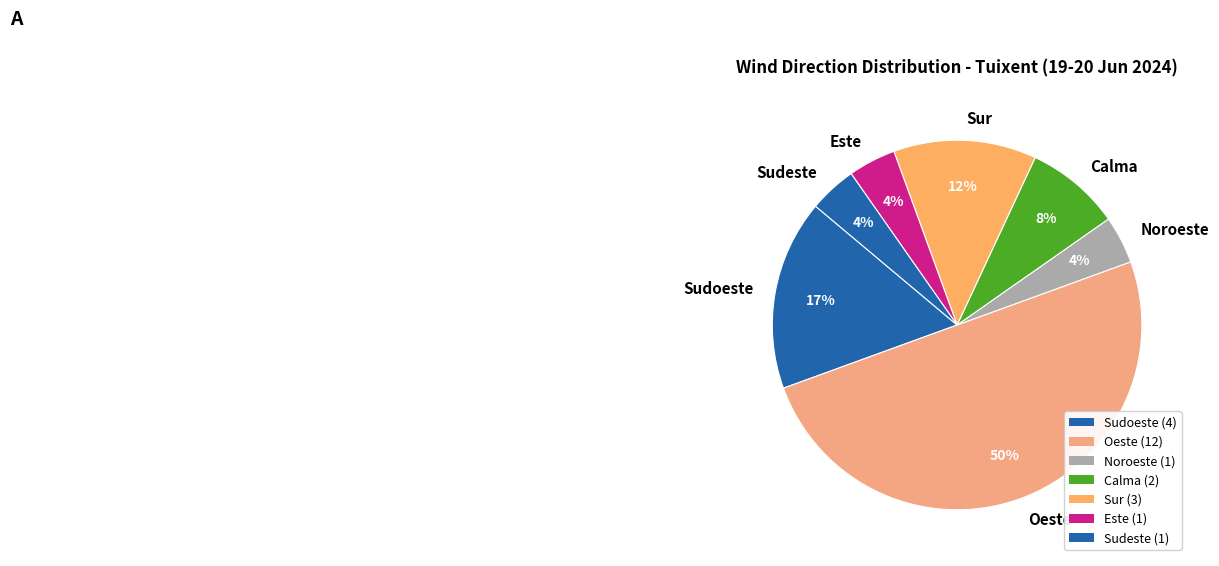

To the nearest percent, what portion does Noroeste represent?

4%